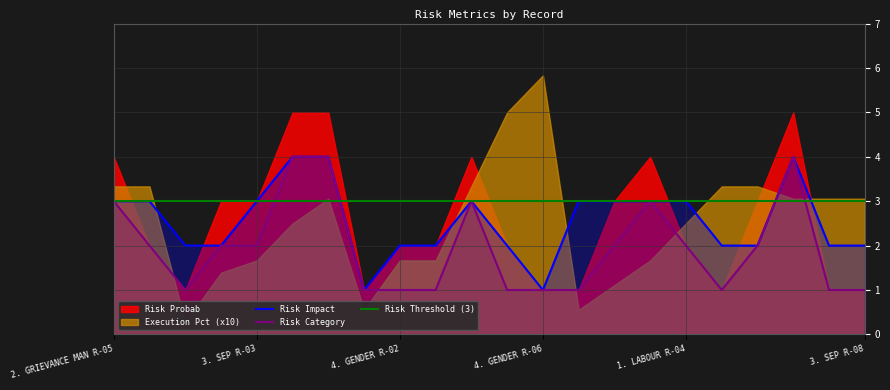

What is the difference between the maximum and minimum values in the Risk Category series?

3